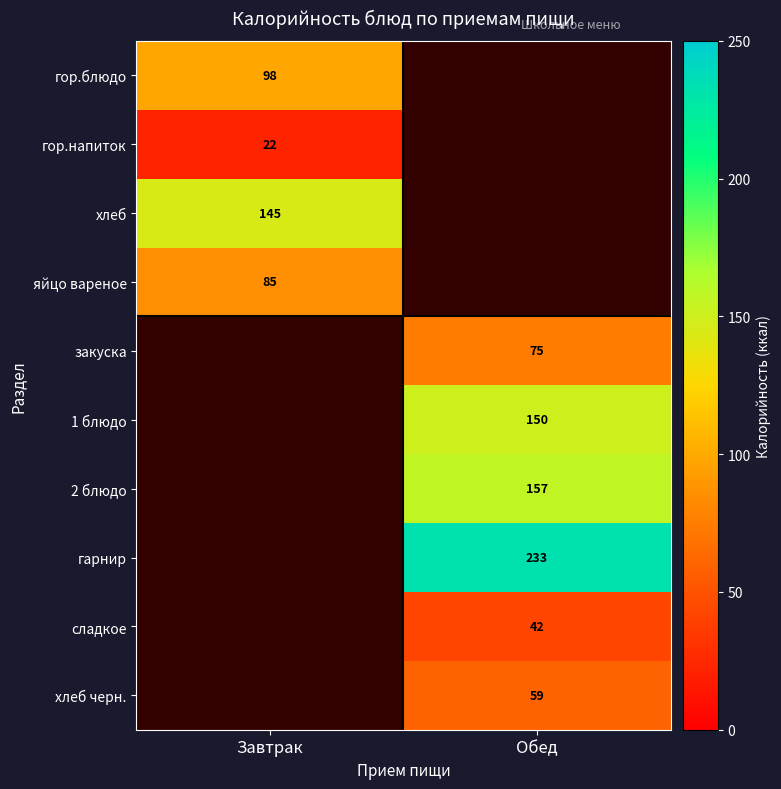

Is it true that гор.напиток equals 38.7 at Завтрак?

False